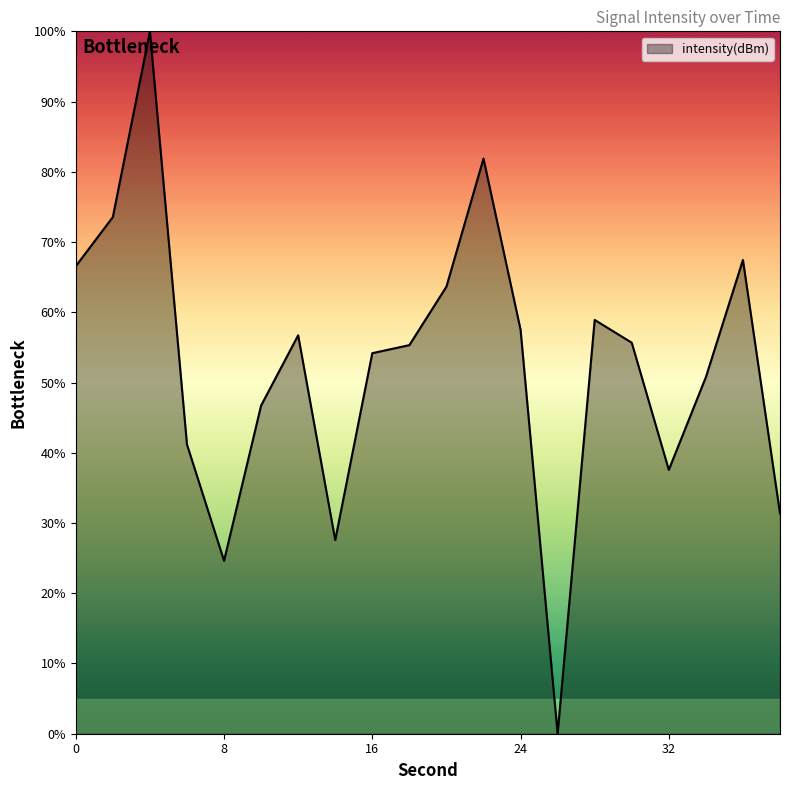

What is the difference between the maximum and minimum values?

100.0